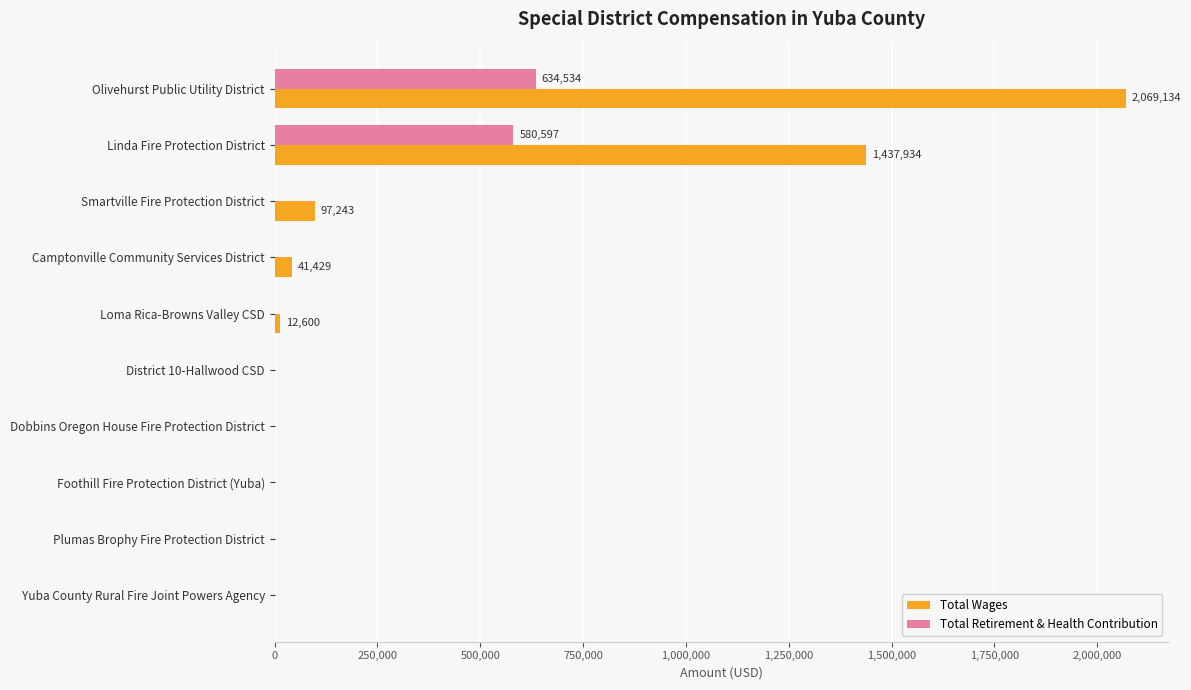

The Total Wages series shows 1005546 at Foothill Fire Protection District (Yuba). True or false?

False